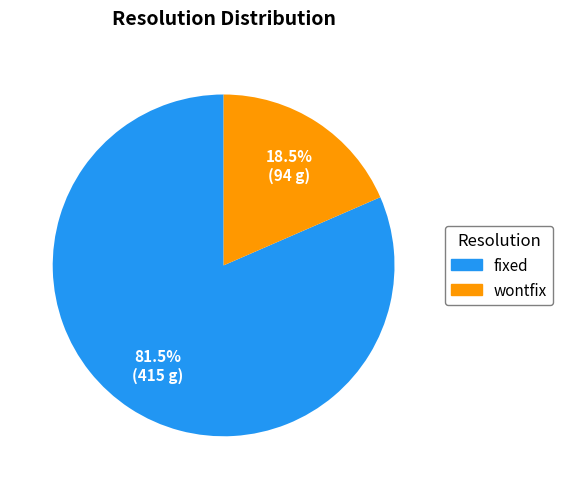

What is the total percentage of fixed and wontfix?

100.0%